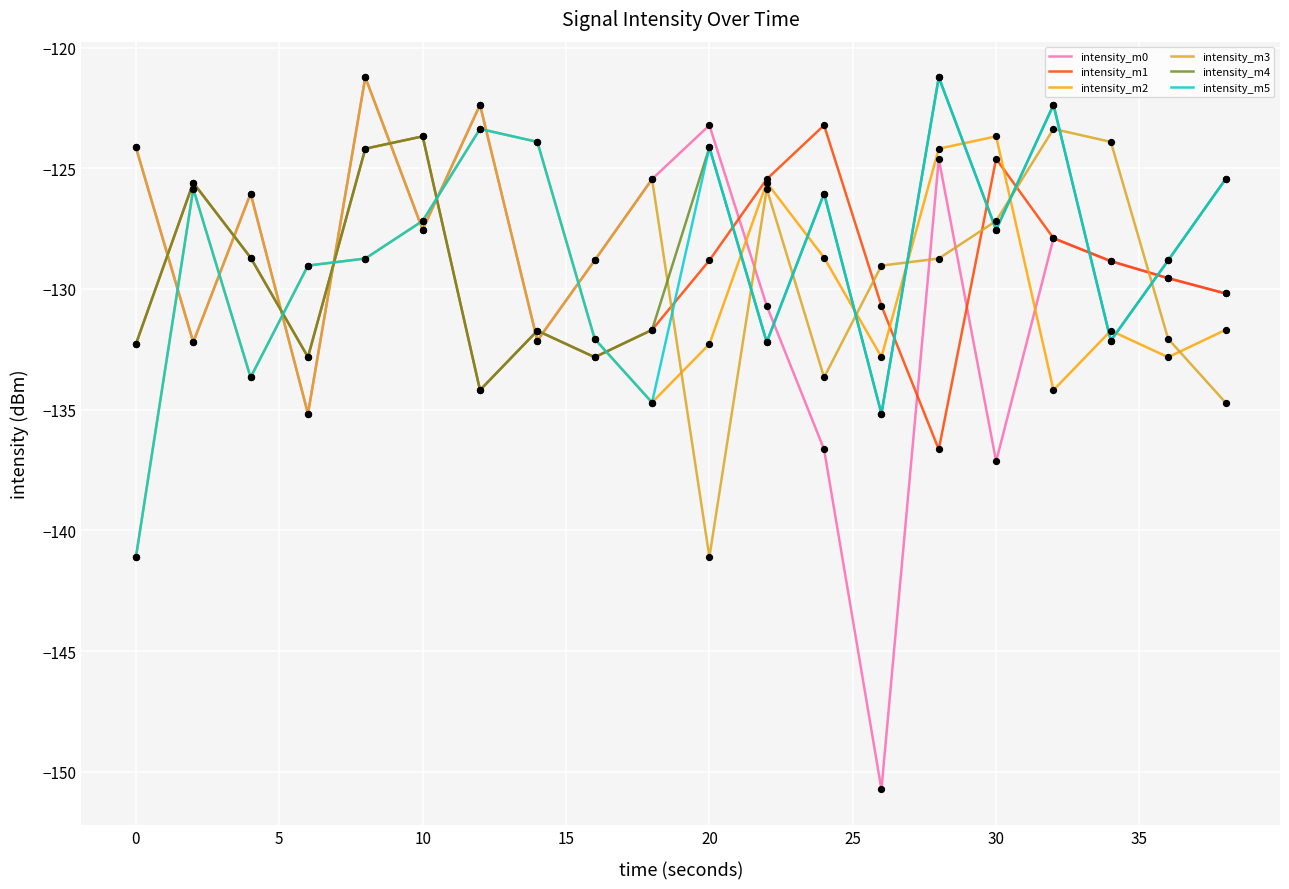

Which series has the largest range (max minus min)?

intensity_m0